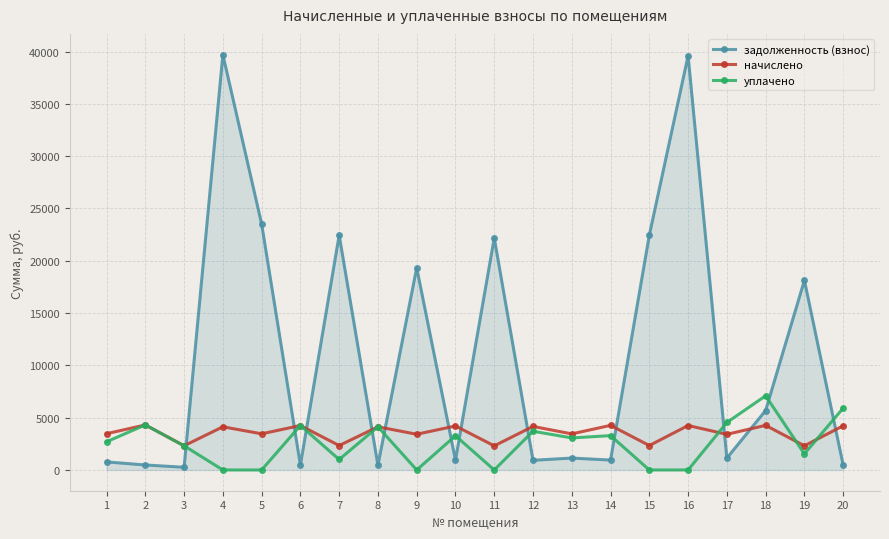

What are all the series names shown in the legend?

задолженность (взнос), начислено, уплачено